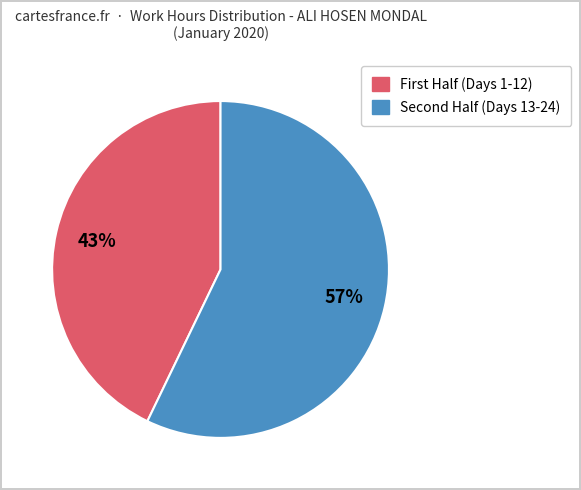

Is there a majority slice in this chart?

Yes